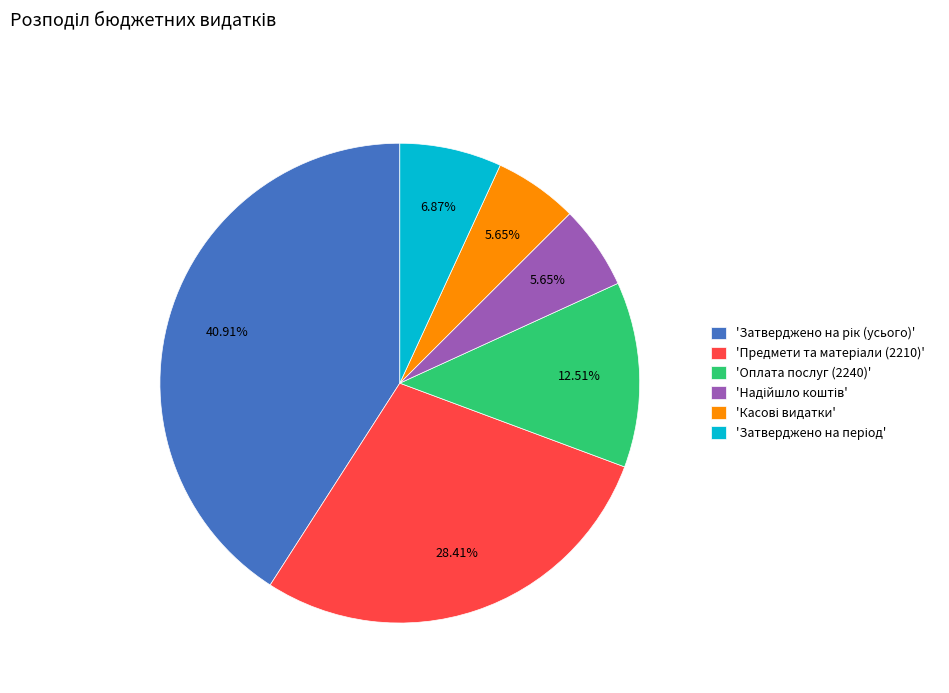

How many slices are in this pie chart?

6